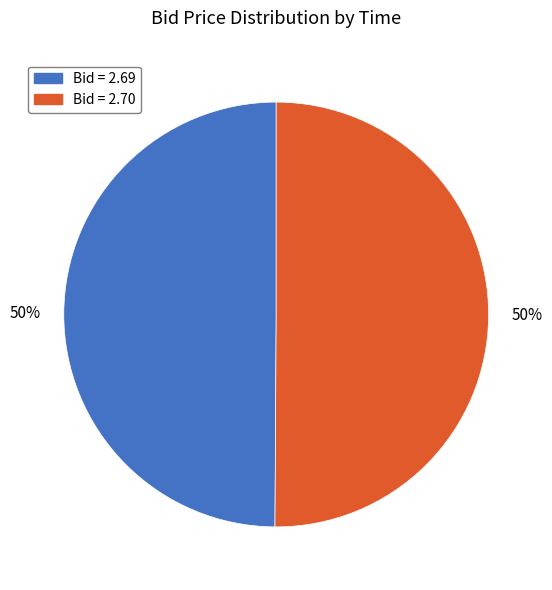

How many segments does this pie chart have?

2